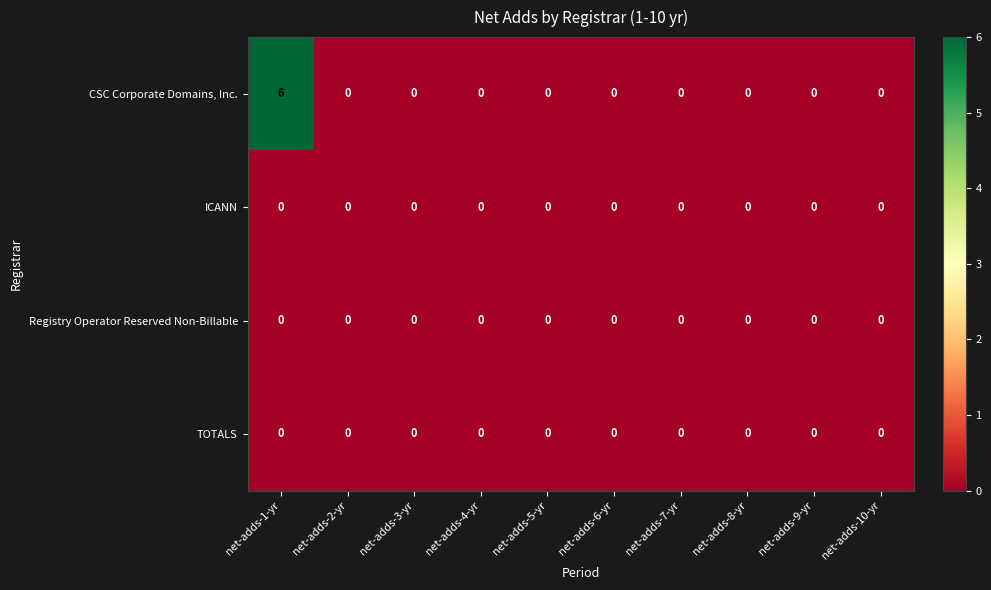

What is the maximum value for CSC Corporate Domains, Inc.?

6